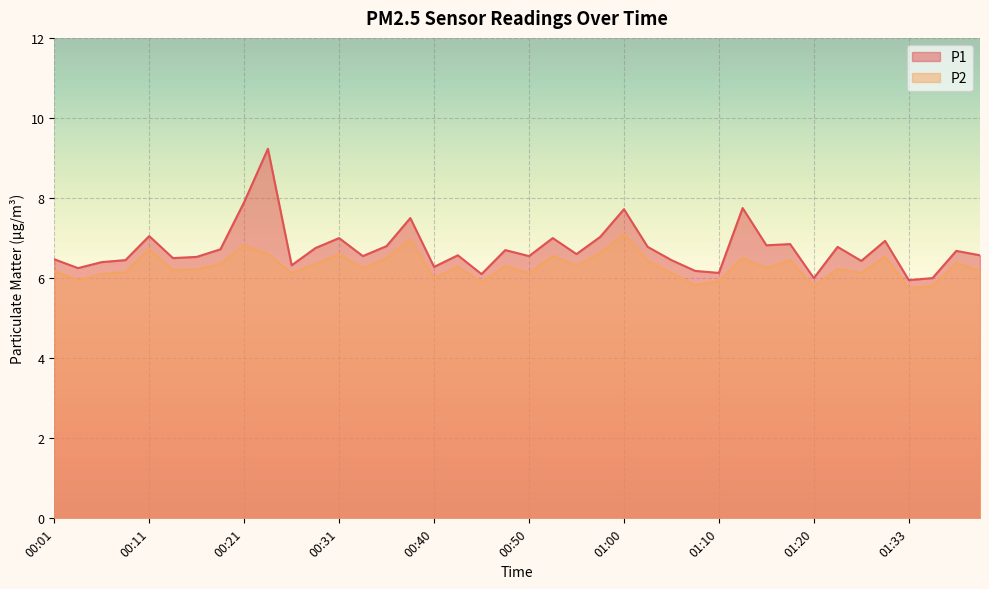

What is the maximum value for P2?

7.1